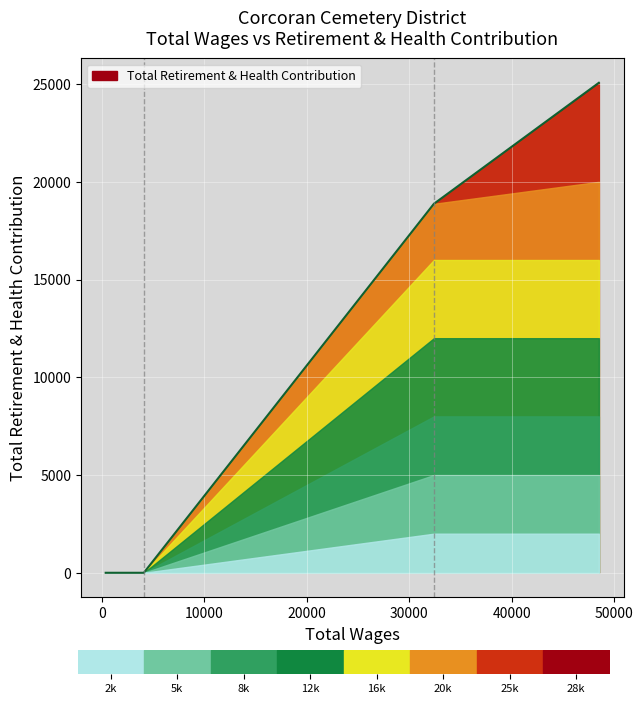

What is the maximum value shown in the chart?

25065